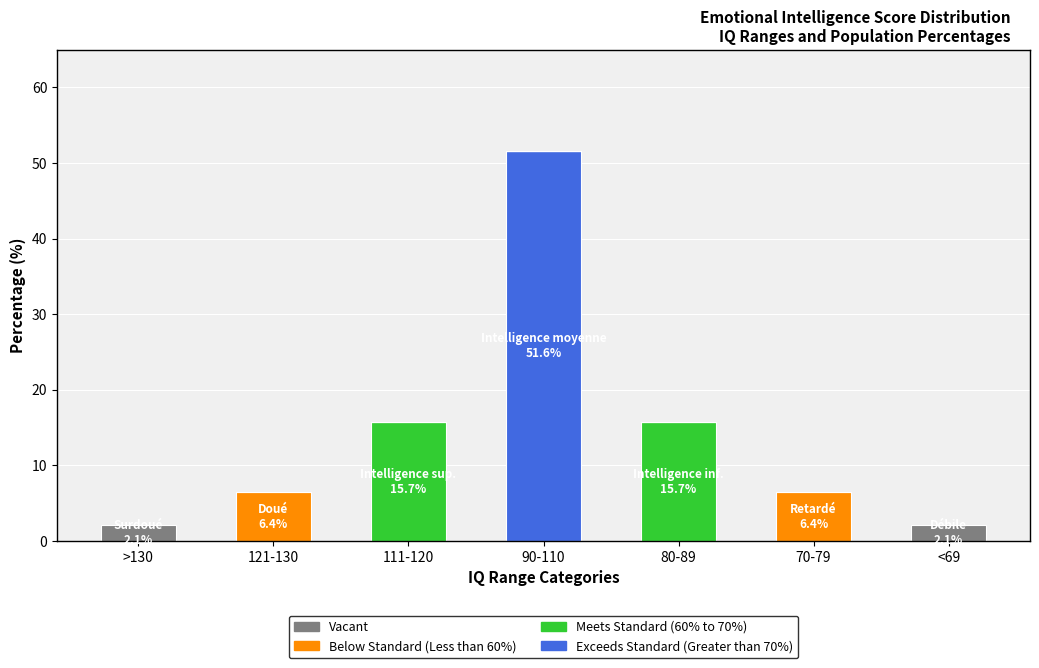

At which label does Exceeds Standard (Greater than 70%) reach its peak?

90-110